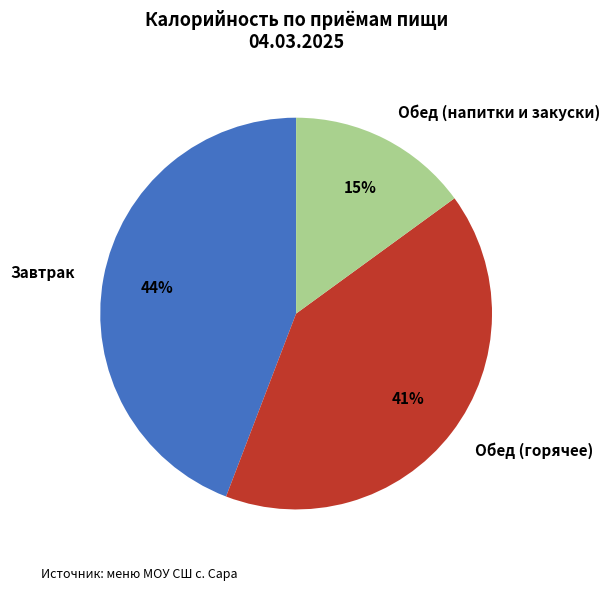

Count the number of slices in the pie.

3